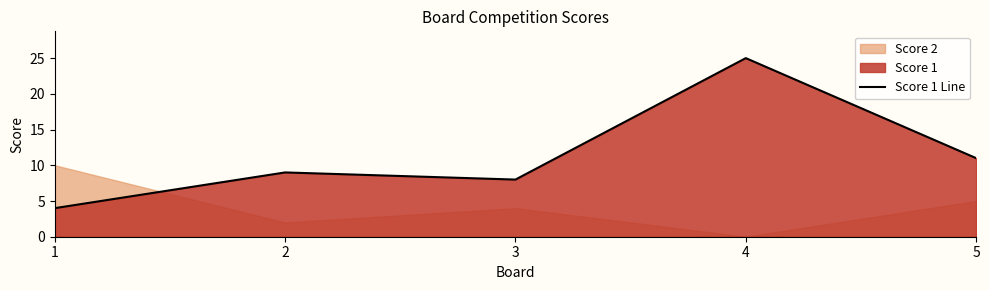

At which label does the data first exceed 9?

4